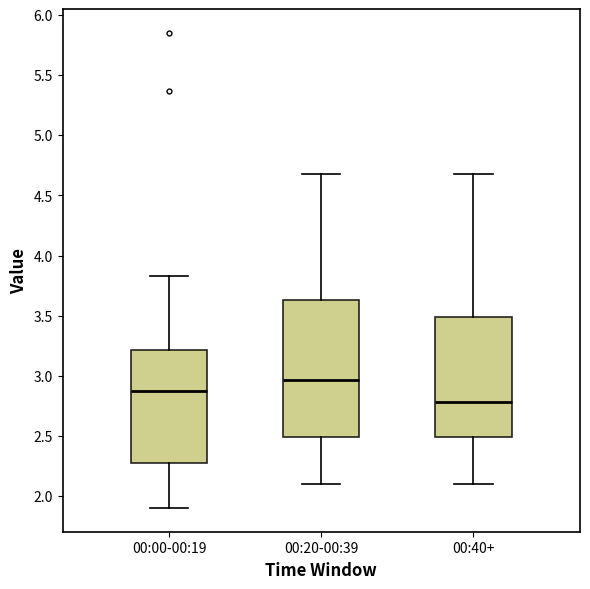

Which box is the tallest, from its lower edge to its upper edge?

00:20-00:39